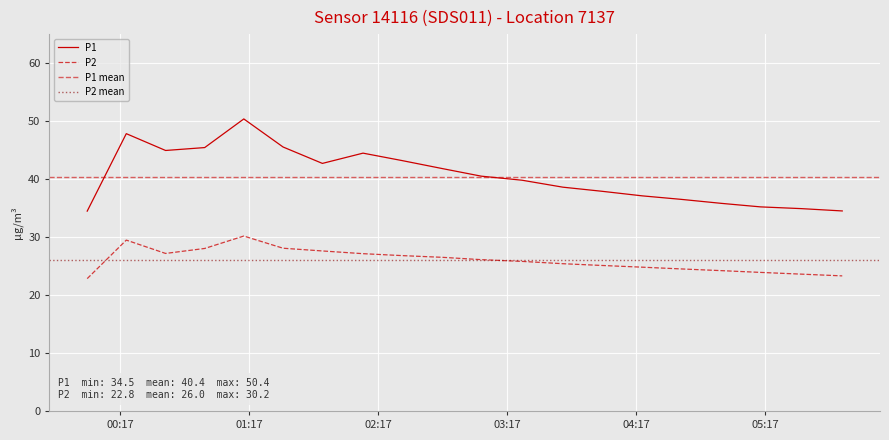

How many data points in P2 are above 26?

10